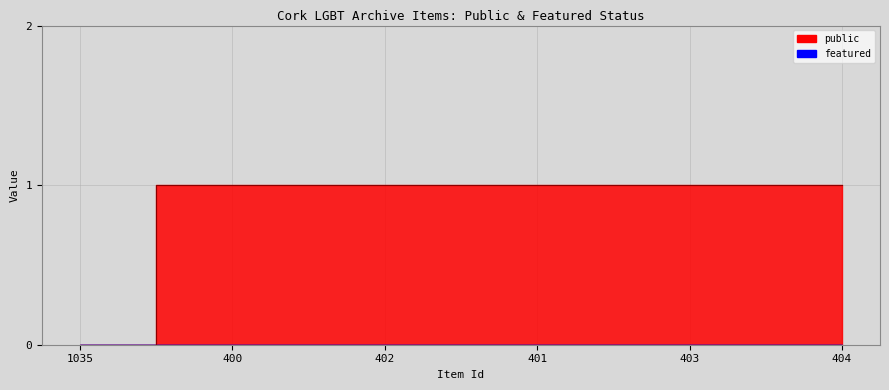

True or false: the data has more than 1 interior local peaks.

False